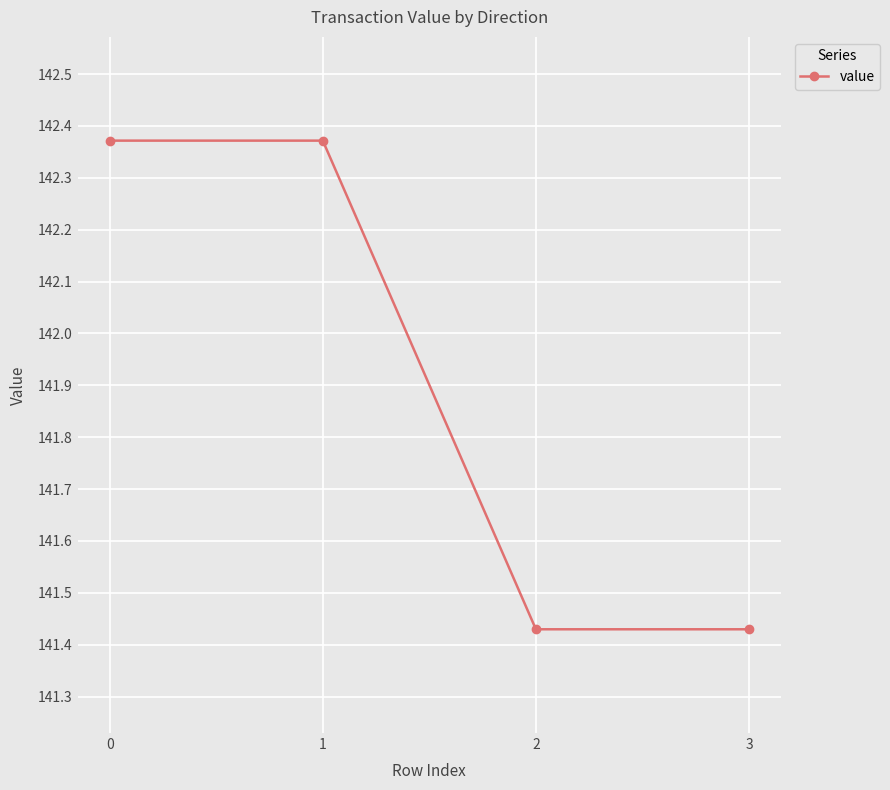

What is the difference between the values at 2 and 0?

0.9